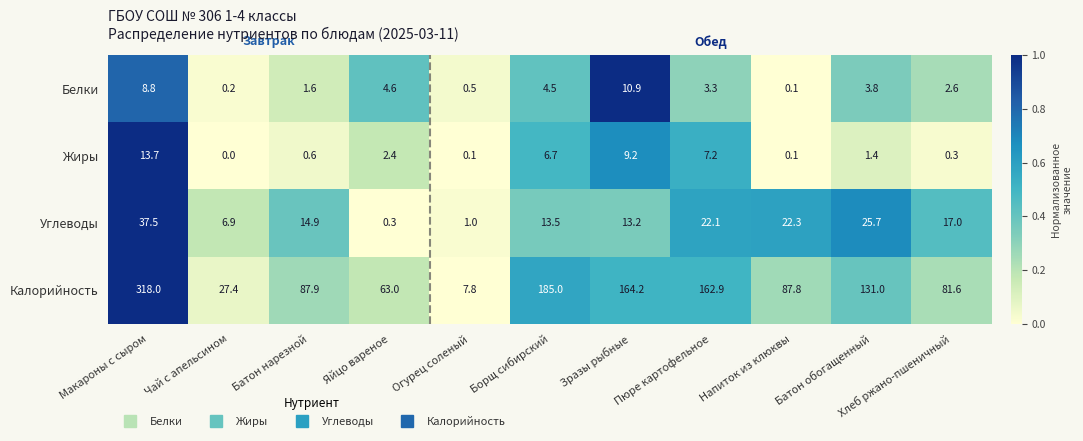

Rank the series at Огурец соленый from lowest to highest value.

Жиры, Белки, Углеводы, Калорийность